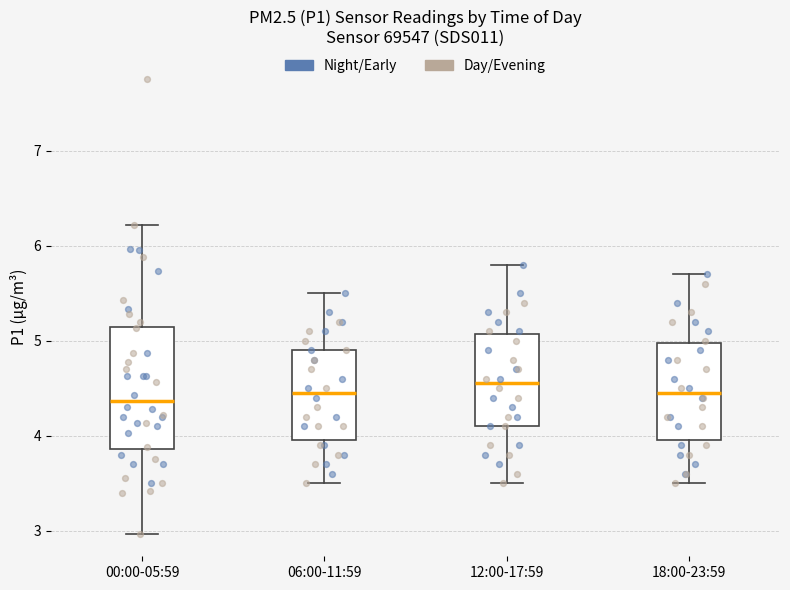

Where is the lower edge of the box for 06:00-11:59 on the y-axis? The values are not printed on the chart, so give them approximately, as read against the axis.

4.0